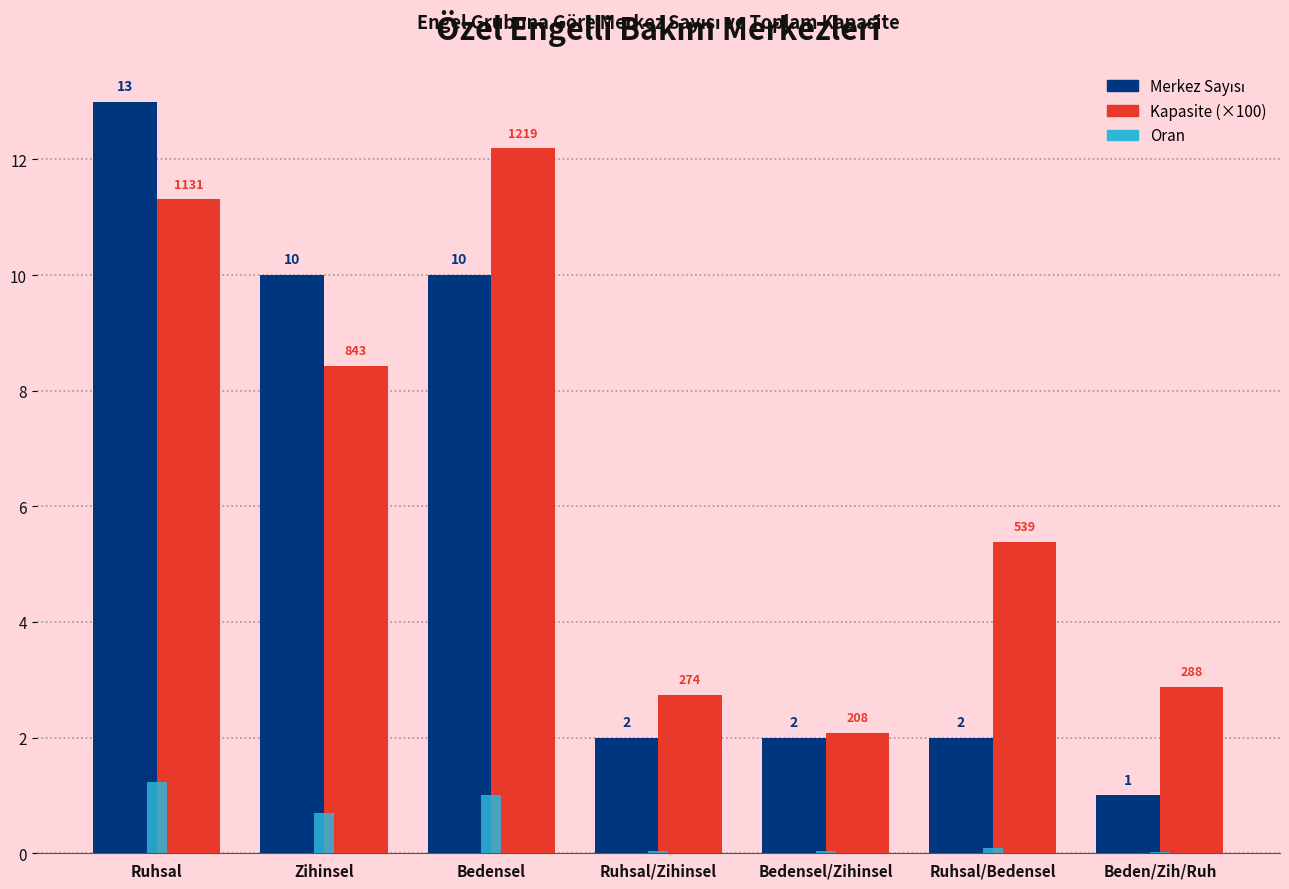

What value does the Kapasite (×100) series have at Zihinsel?

8.4